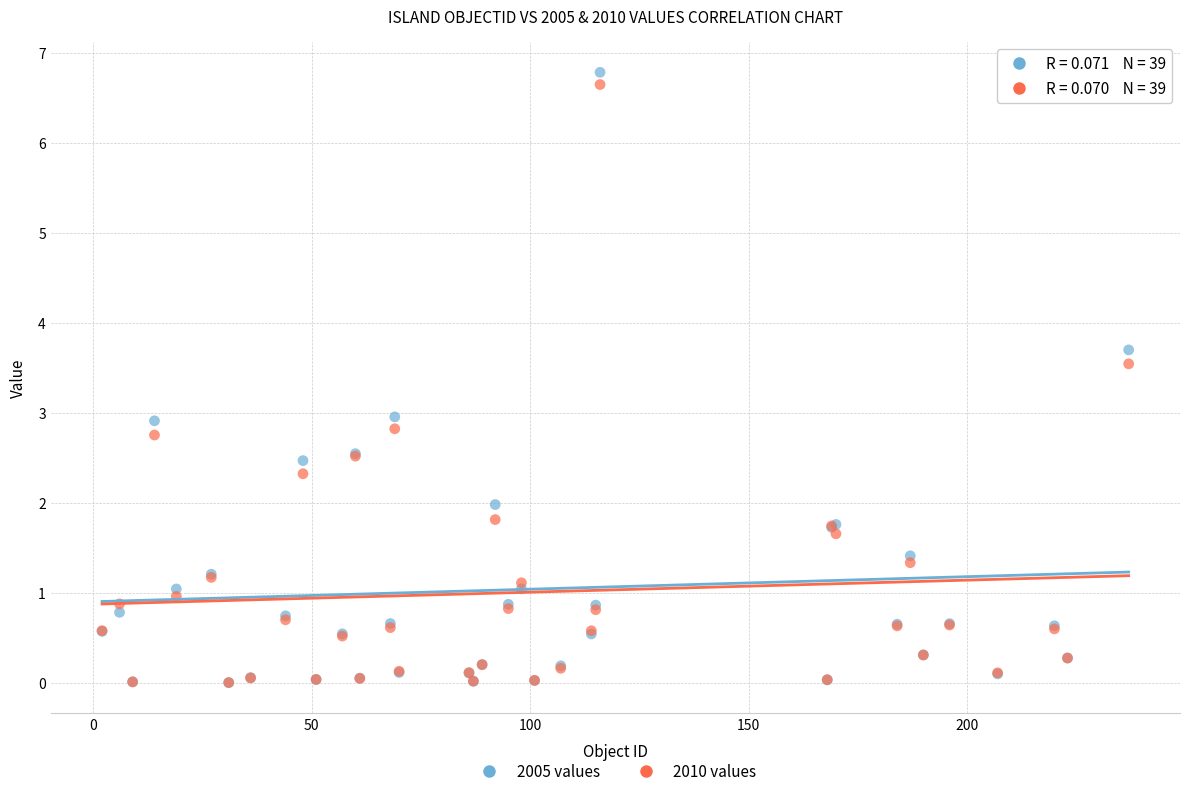

What are all the series names shown in the legend?

2005 values, 2010 values